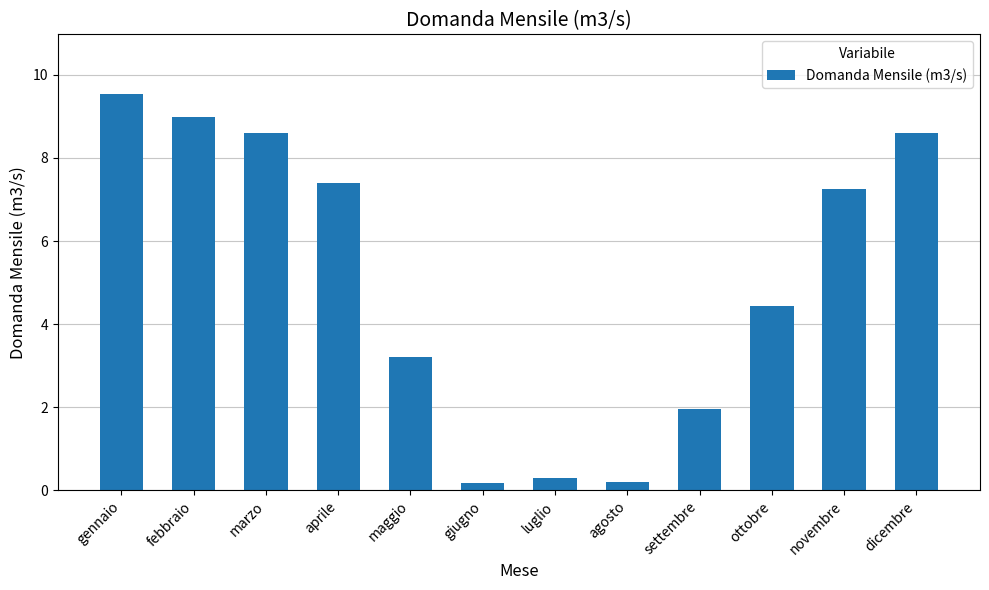

What is the approximate value at novembre?

7.3